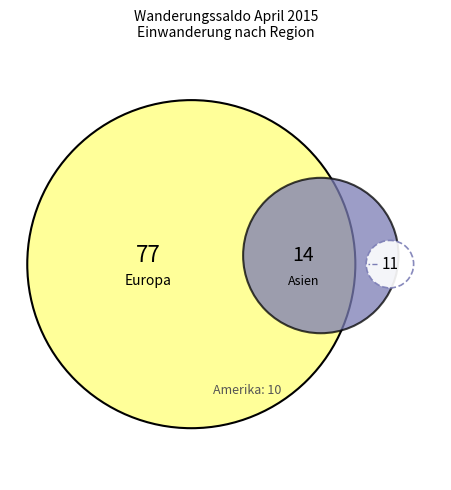

To the nearest percent, what is the combined percentage of Herkunft unbekannt and Amerika?

9%